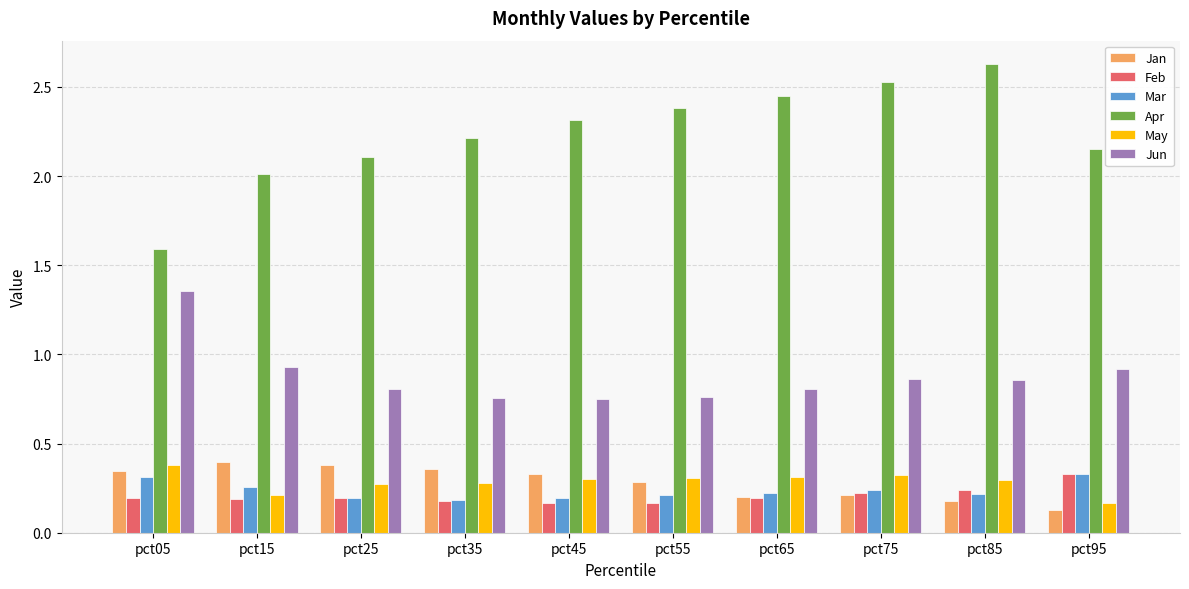

What is the sum of the Jan values at pct85 and pct15?

0.6